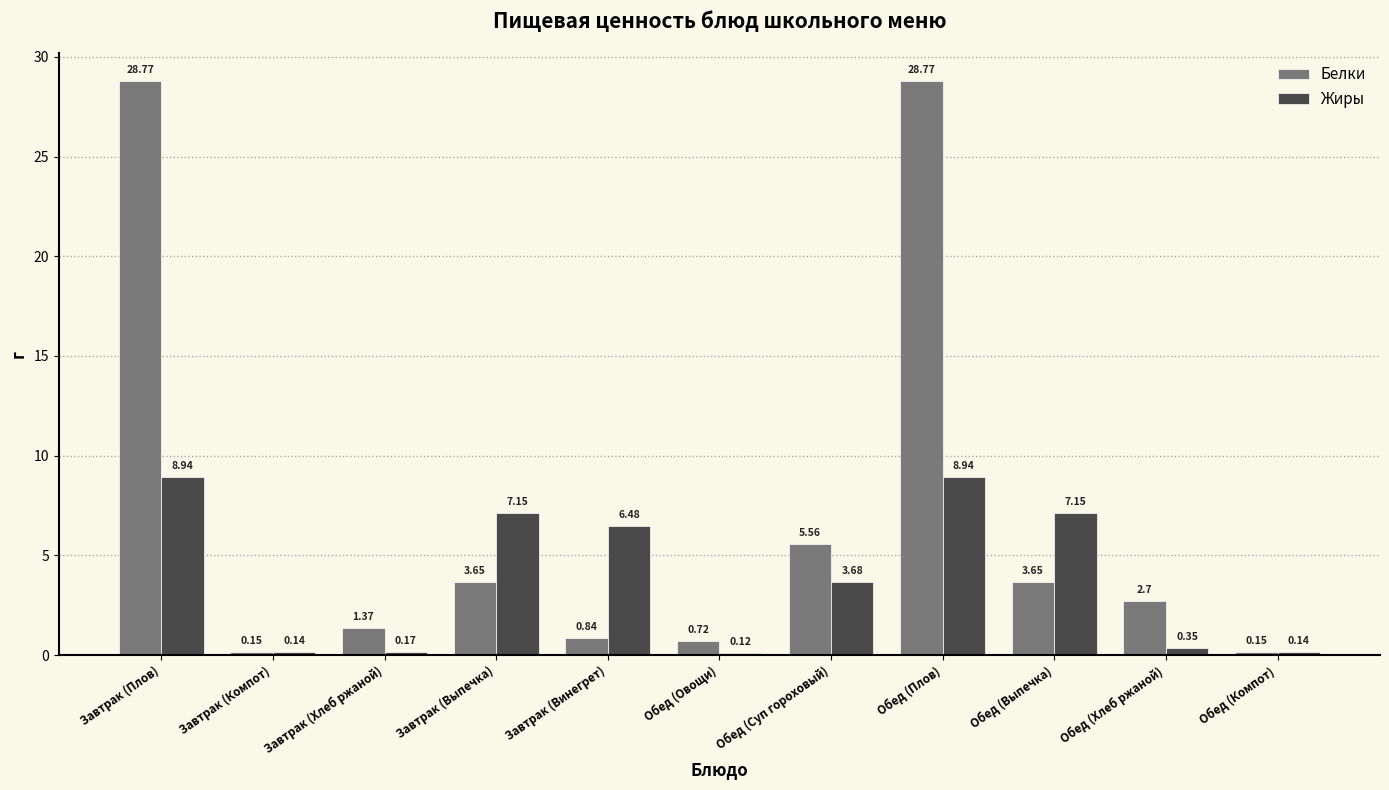

Count the number of categories in the chart.

11